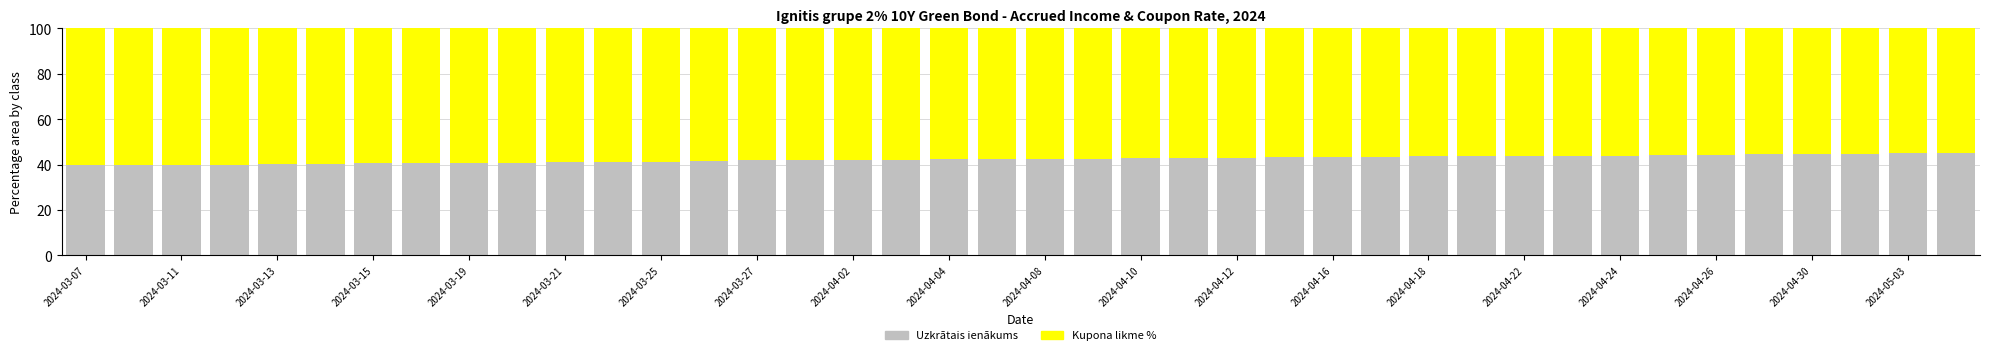

What is the maximum value for Uzkrātais ienākums?

45.0